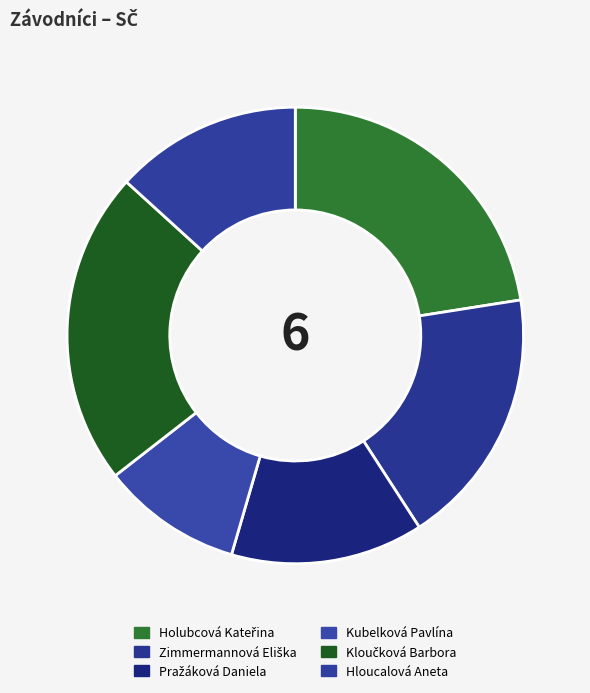

Which has a higher value, Zimmermannová Eliška or Holubcová Kateřina?

Holubcová Kateřina